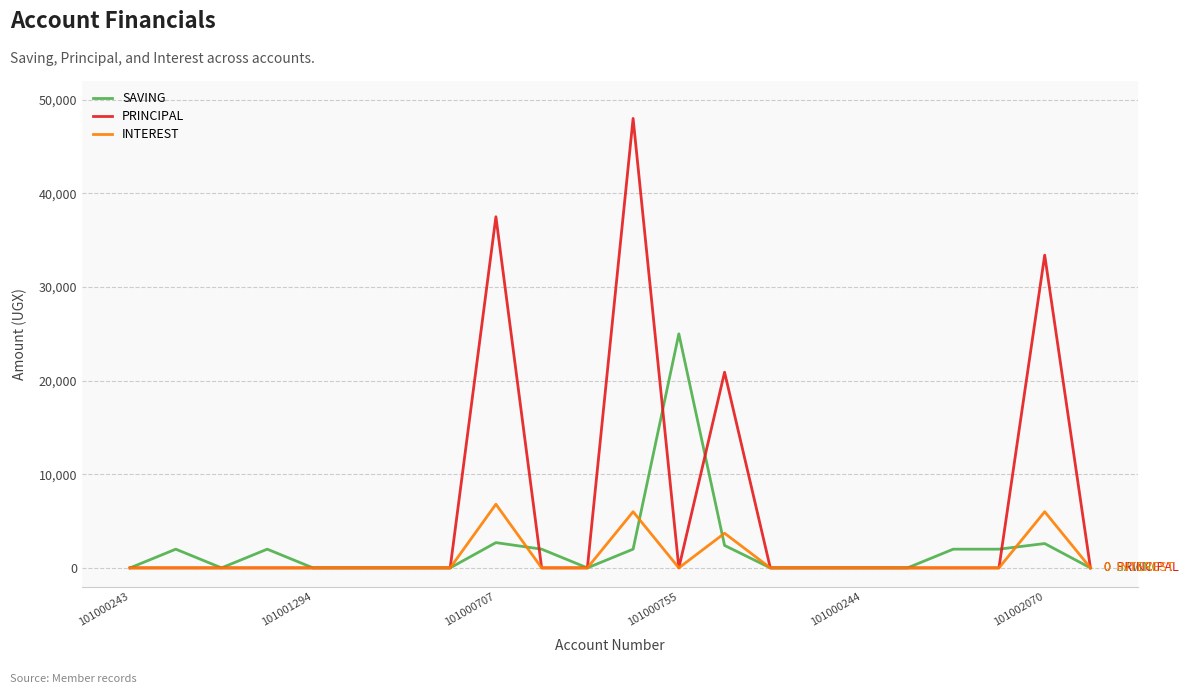

Which series has the largest range (max minus min)?

PRINCIPAL